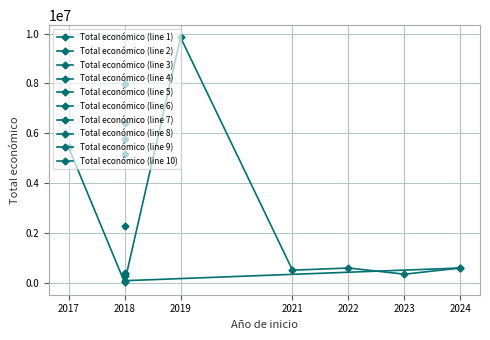

Where is the data nearest to the value 4933705?

2018